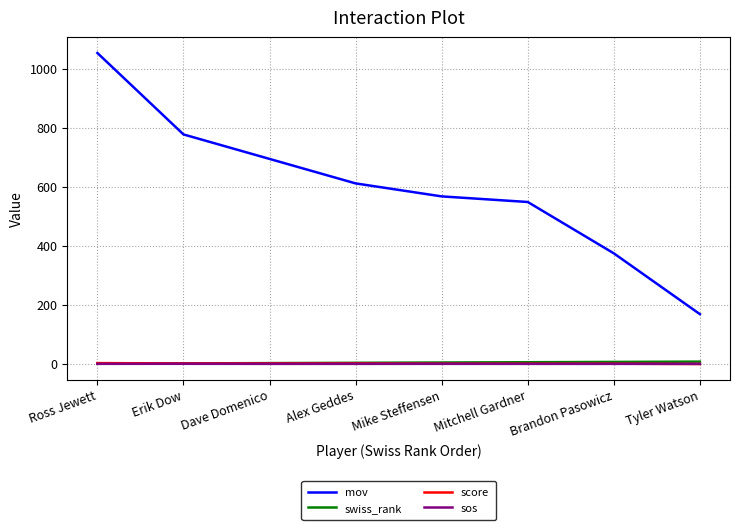

Which category has the highest value across all series?

Ross Jewett